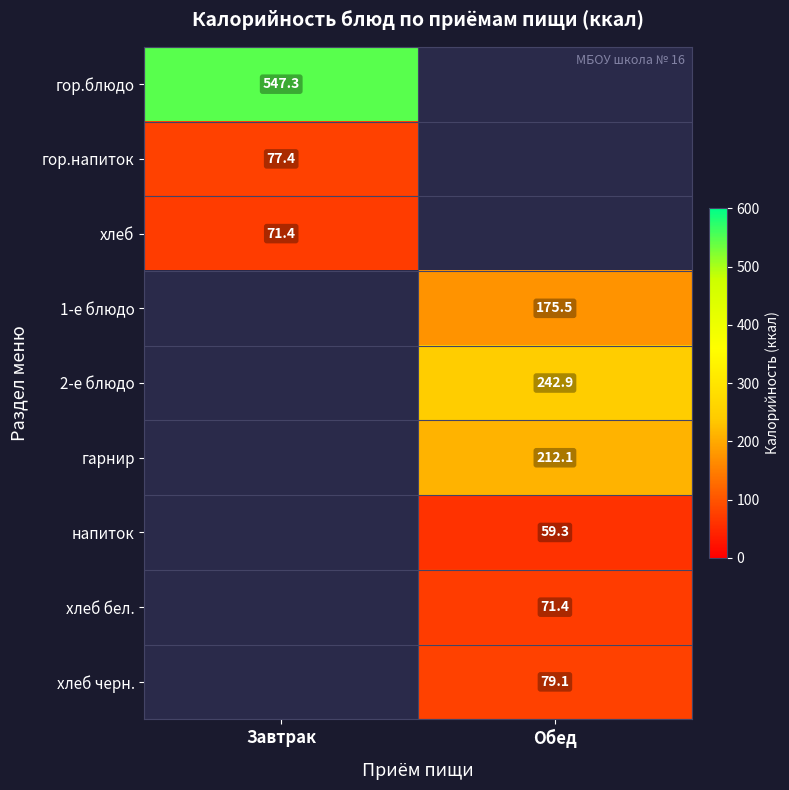

The 1-е блюдо series shows 175.5 at Обед. True or false?

True